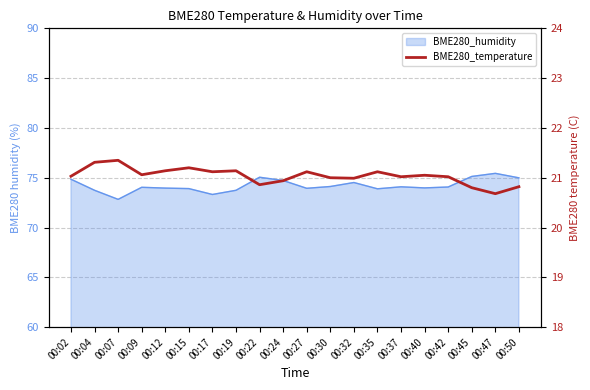

What is the sum of the values at 00:35 and 00:40?

42.2